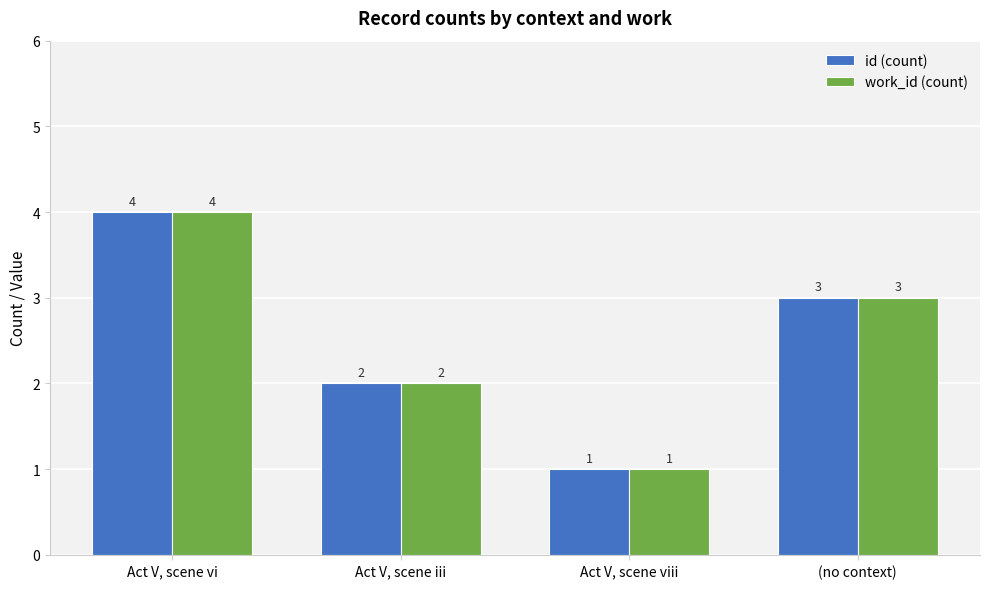

How many bars are there in each group?

2